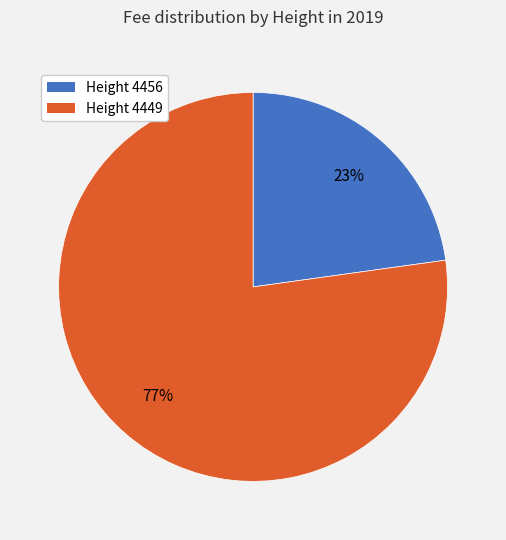

Is there a majority slice in this chart?

Yes